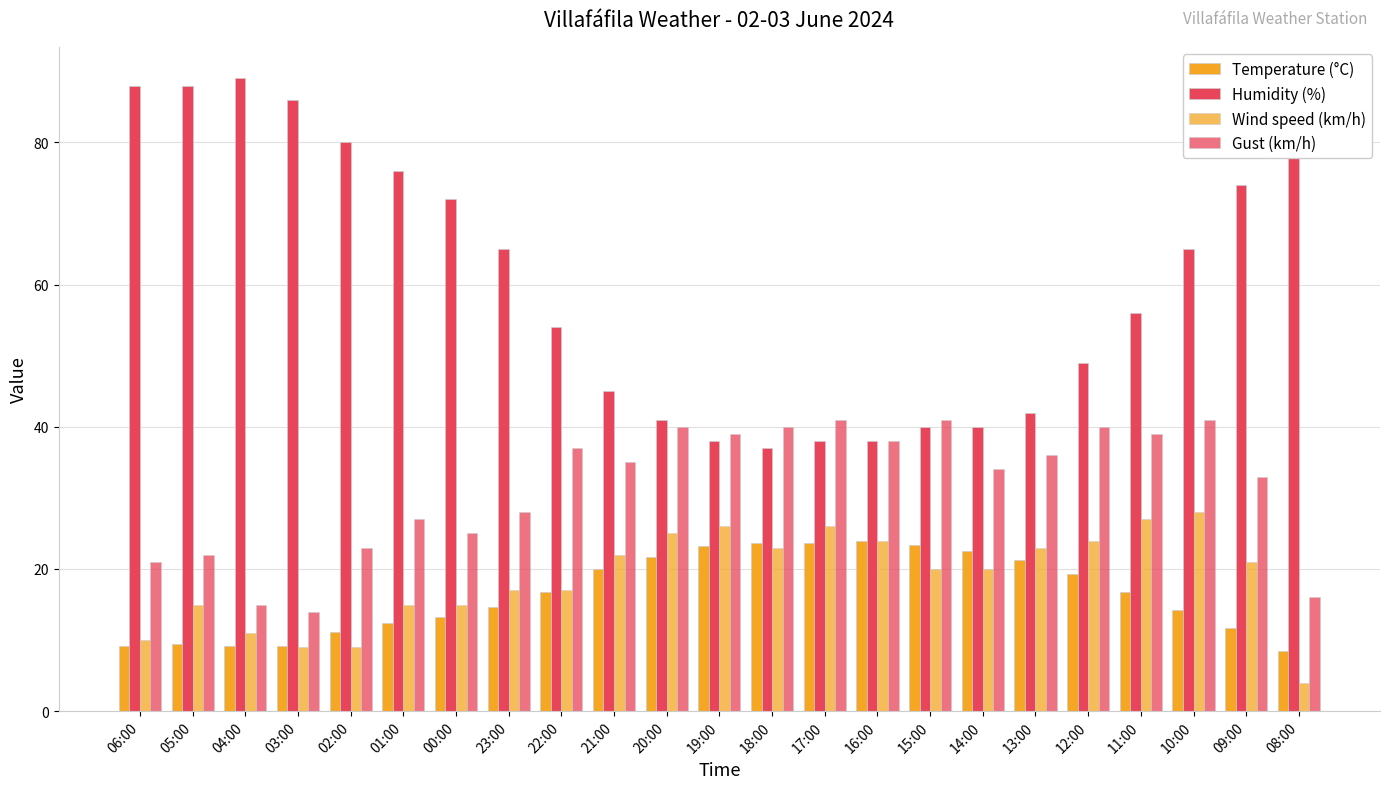

Count the number of data series in this chart.

4